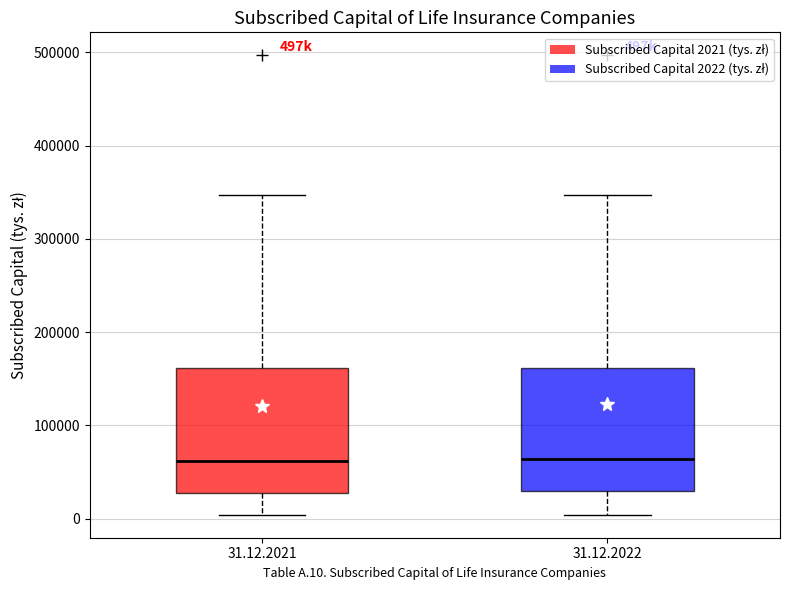

Where does the lower whisker of the box for 31.12.2021 end on the y-axis? The values are not printed on the chart, so give them approximately, as read against the axis.

0